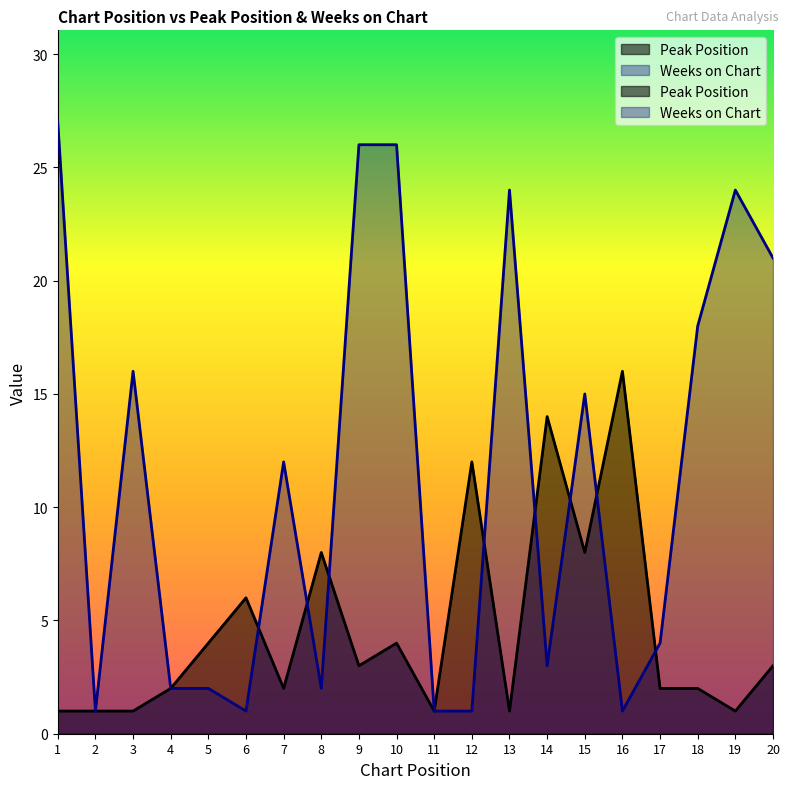

How many interior local peaks does the Peak Position series have?

6